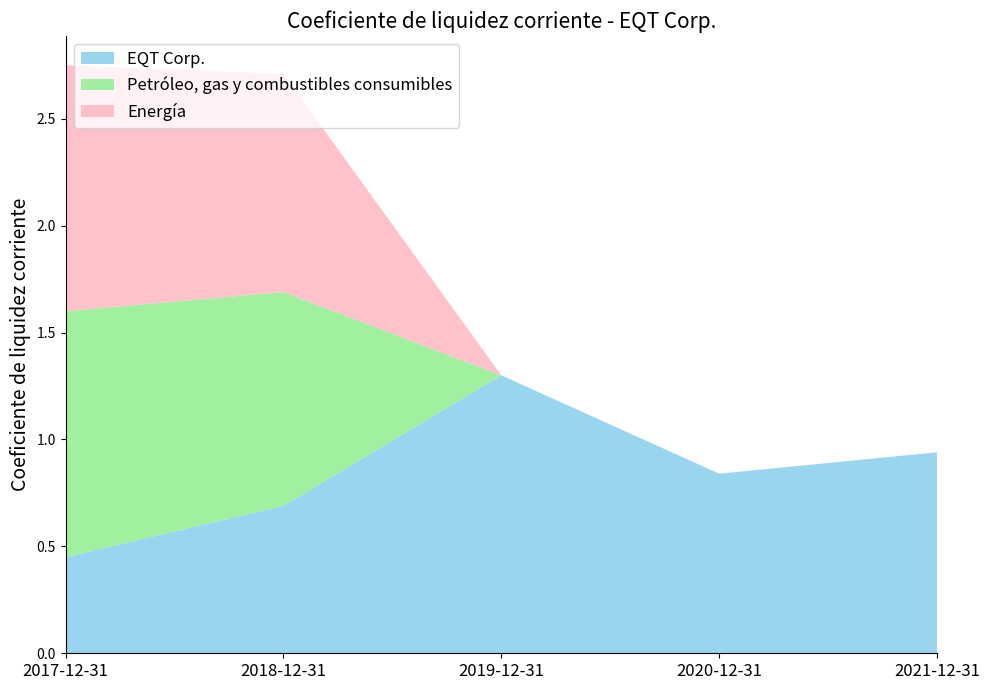

Reading right to left, list all the values displayed in this chart.

EQT Corp.: 2021-12-31=0.9	2020-12-31=0.8	2019-12-31=1.3	2018-12-31=0.7	2017-12-31=0.5
Petróleo, gas y combustibles consumibles: 2021-12-31=0.0	2020-12-31=0.0	2019-12-31=0.0	2018-12-31=1.0	2017-12-31=1.1
Energía: 2021-12-31=0.0	2020-12-31=0.0	2019-12-31=0.0	2018-12-31=1.0	2017-12-31=1.1